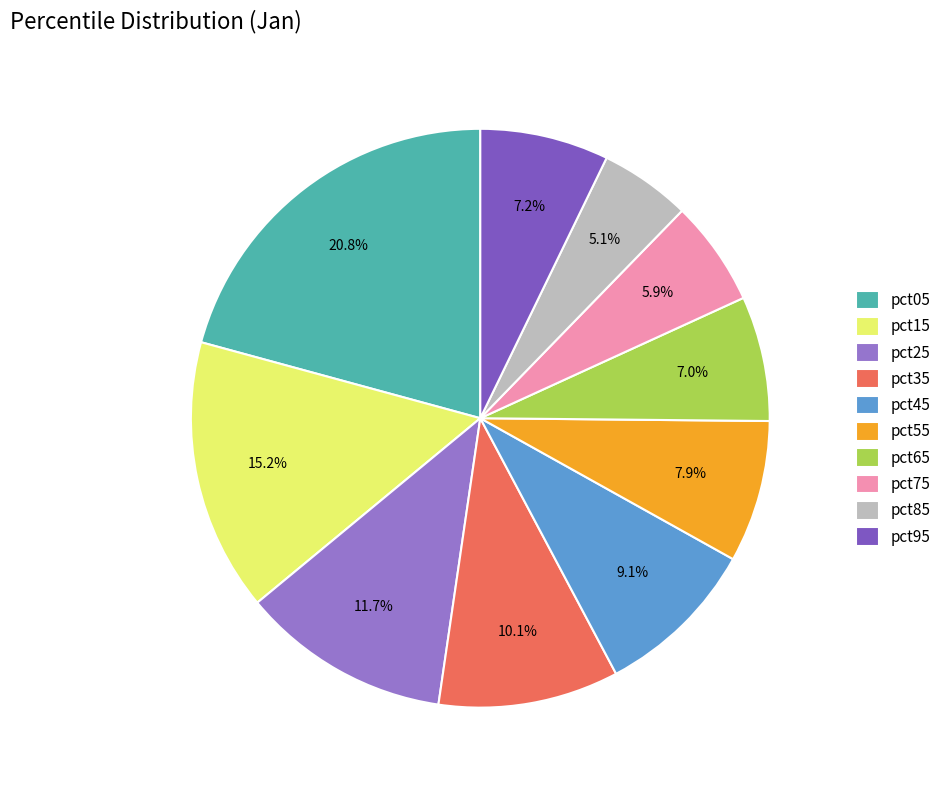

Count the number of slices in the pie.

10